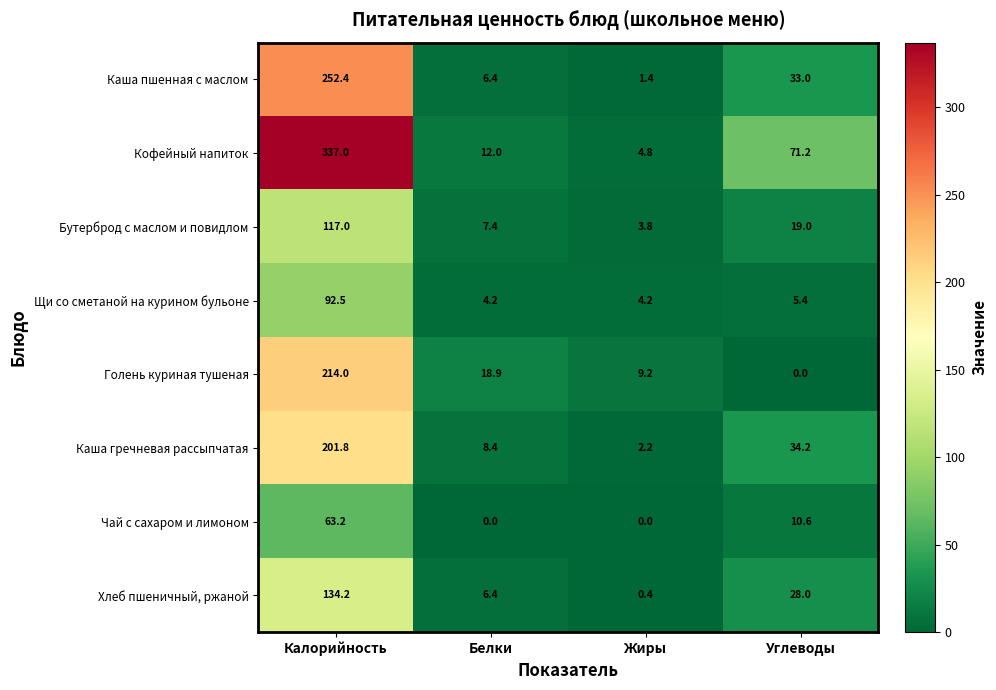

What is the approximate value of Хлеб пшеничный, ржаной at Калорийность?

134.2